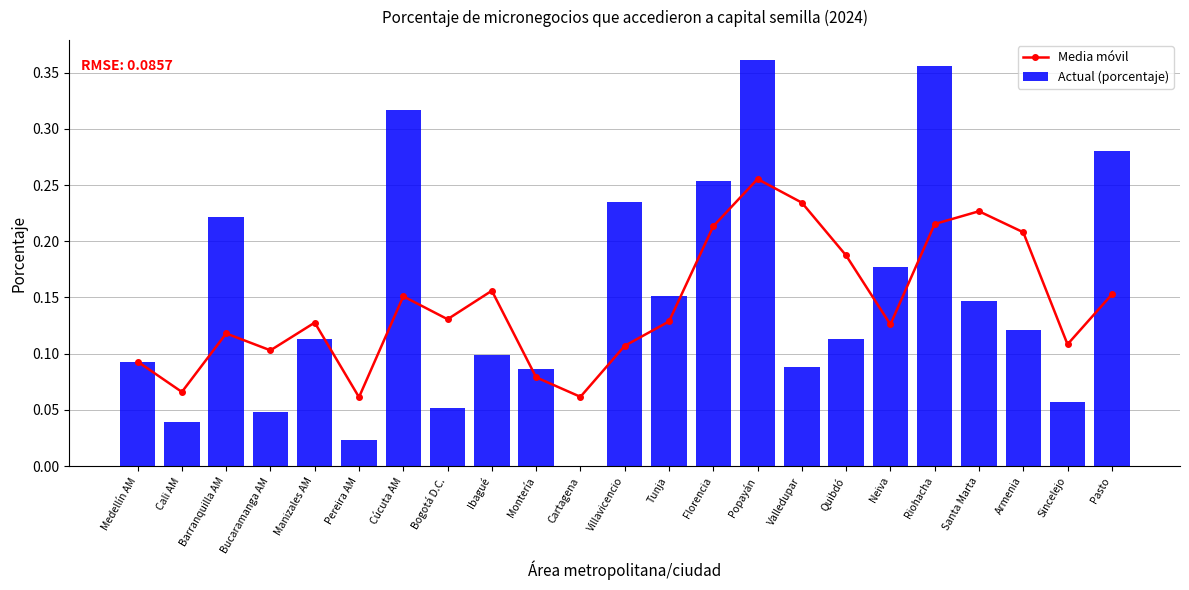

What is the difference between the highest and lowest values at Armenia?

0.1